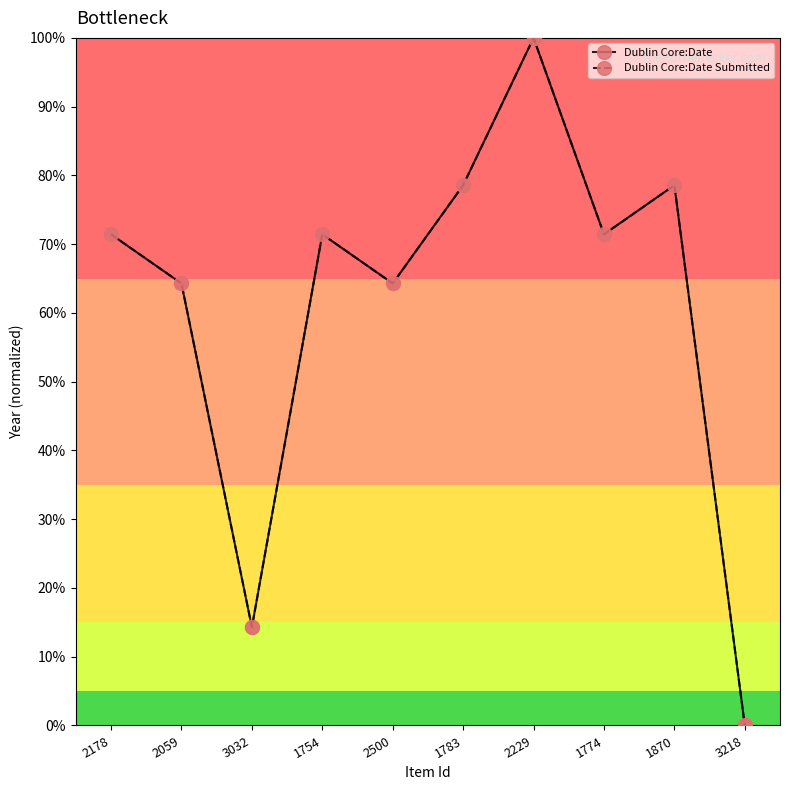

Which has a higher value, 1774 or 2059?

1774